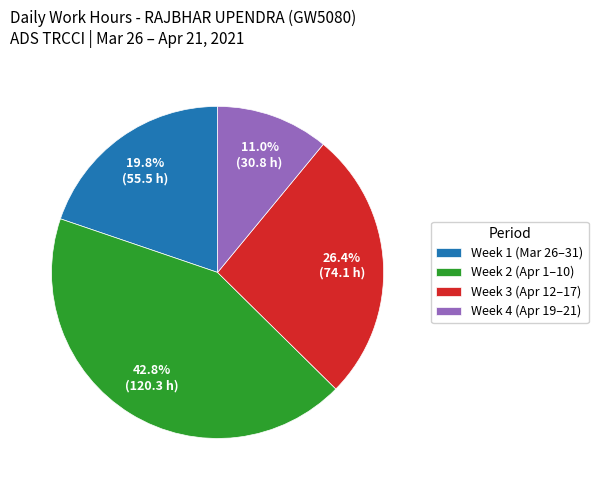

Rank the categories by value from highest to lowest.

Week 2 (Apr 1–10), Week 3 (Apr 12–17), Week 1 (Mar 26–31), Week 4 (Apr 19–21)